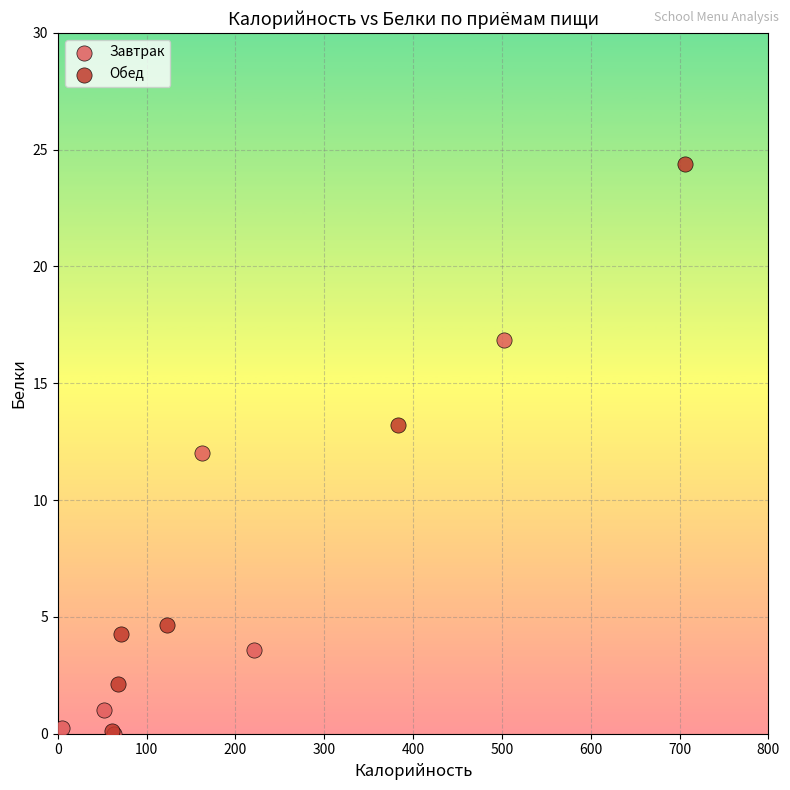

What are all the series names shown in the legend?

Завтрак, Обед